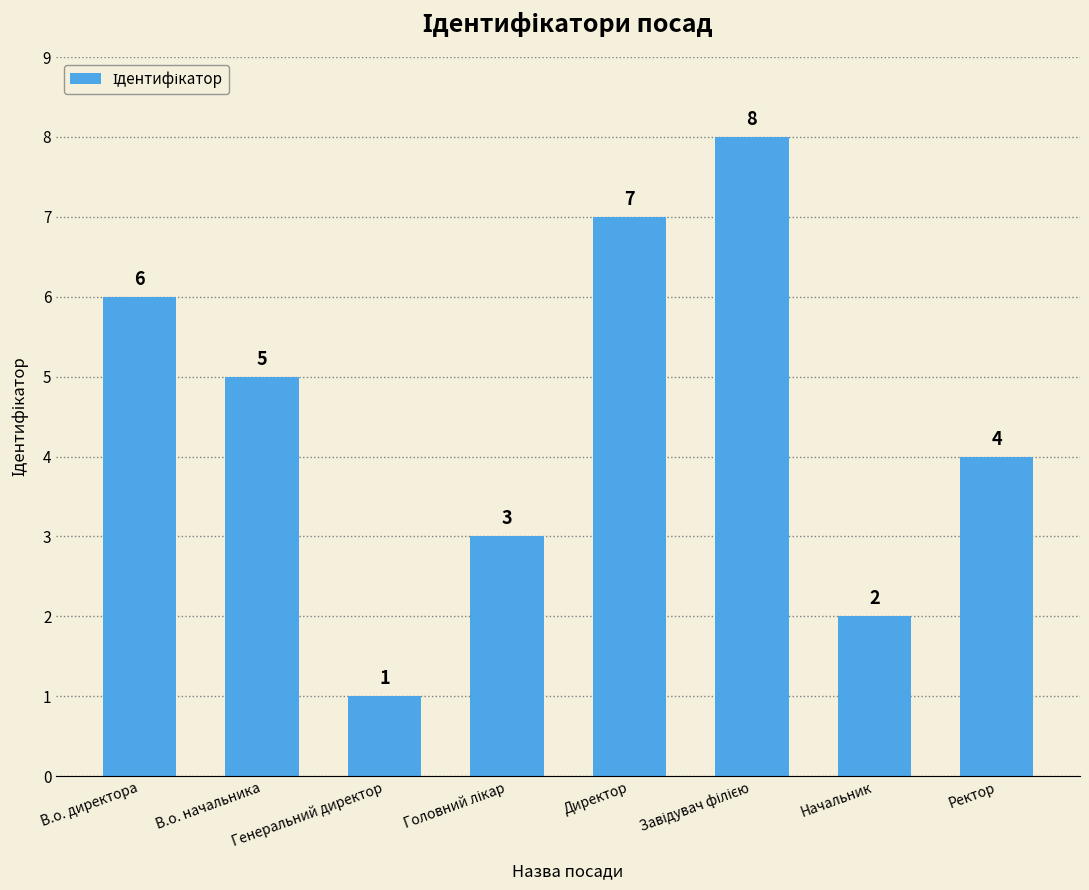

The chart shows a value of 7 at В.о. начальника. True or false?

False